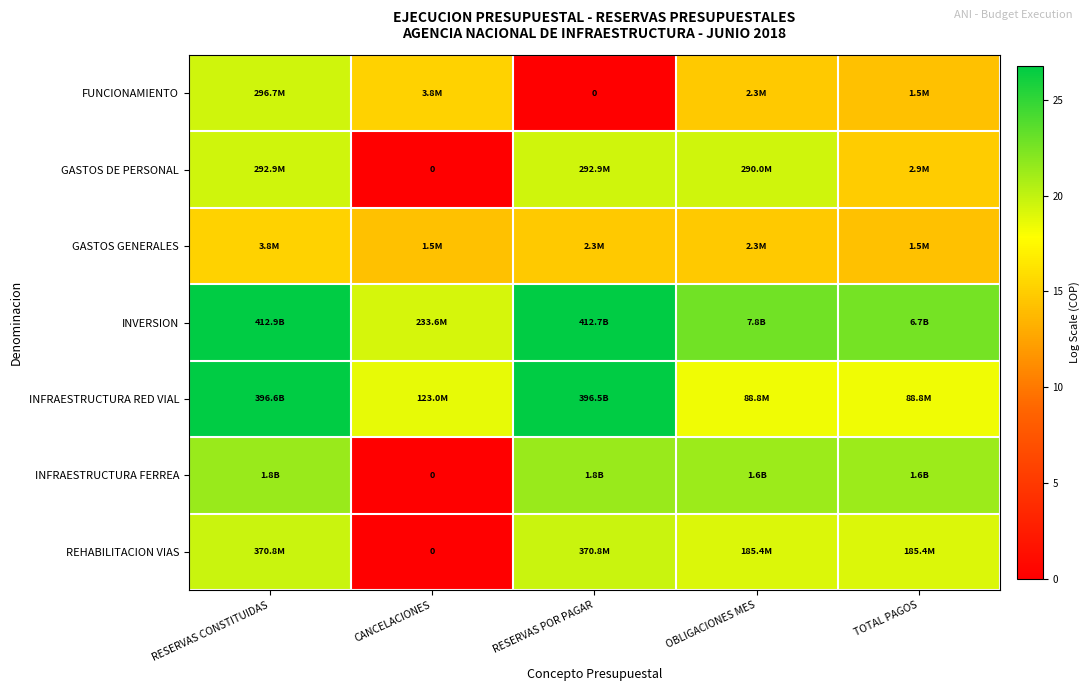

Rank the categories by FUNCIONAMIENTO value from highest to lowest.

RESERVAS CONSTITUIDAS, CANCELACIONES, OBLIGACIONES MES, TOTAL PAGOS, RESERVAS POR PAGAR